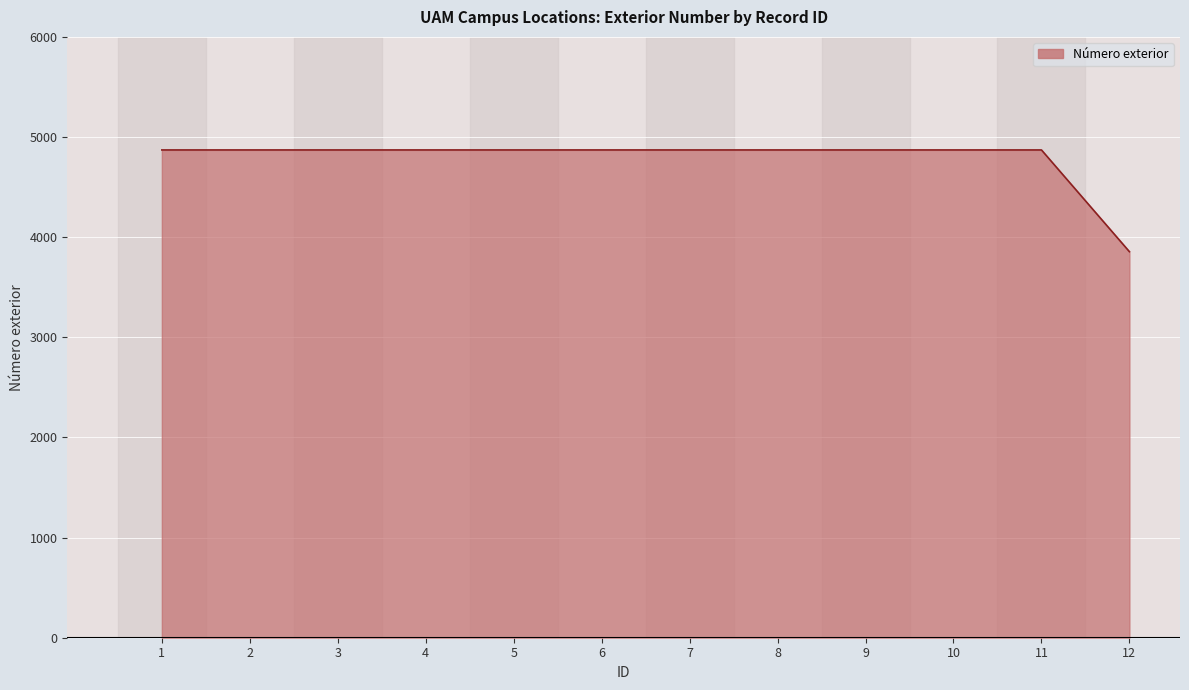

What is the difference between the second highest and minimum values?

1016